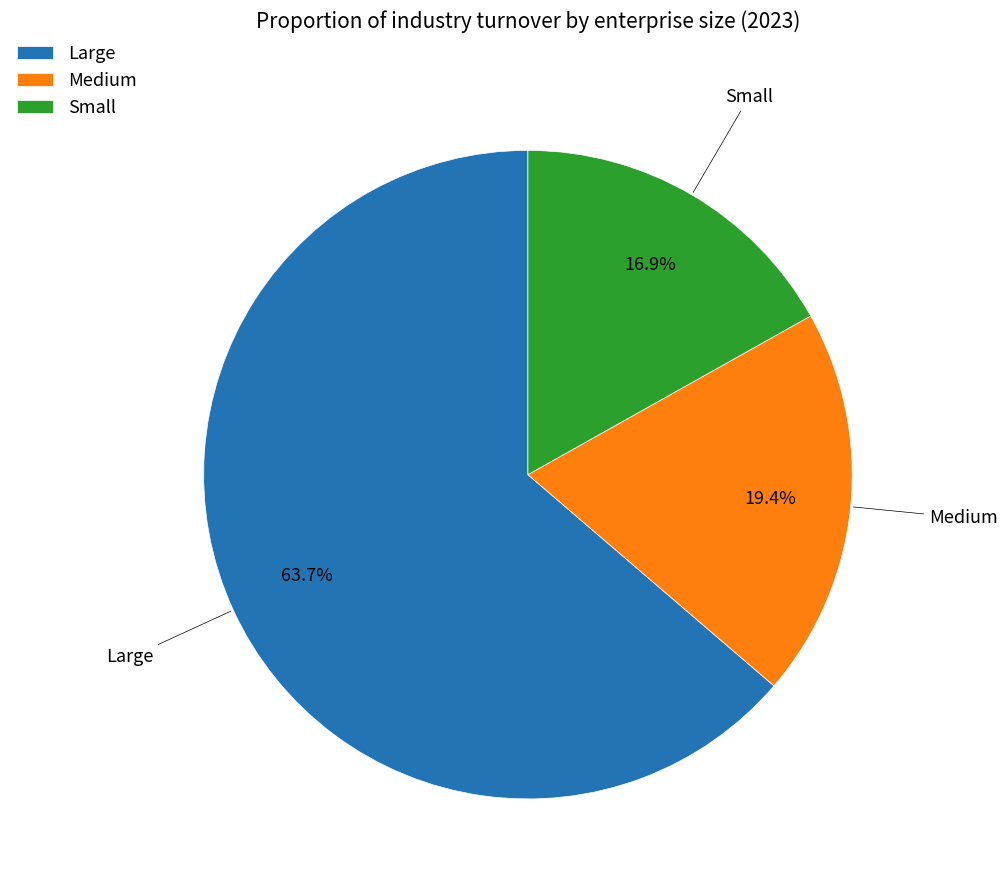

To the nearest percent, what is the difference between the largest and smallest slice percentages?

47%